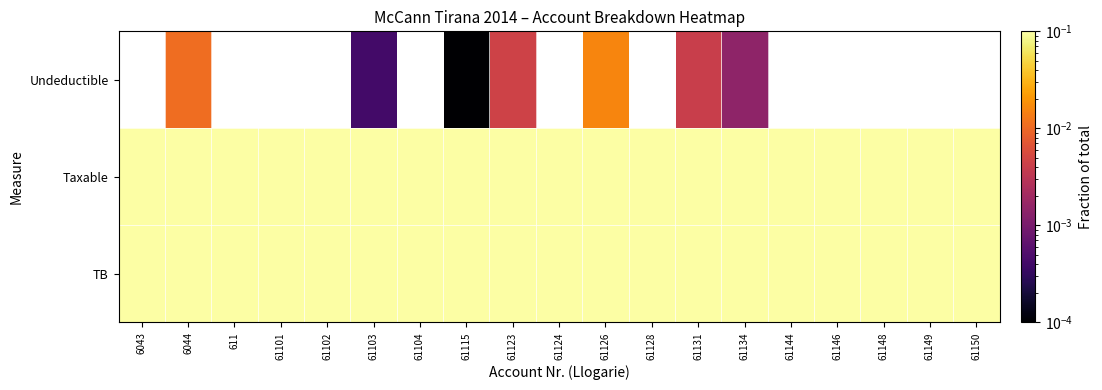

At which category does the chart reach its peak across all series?

6043